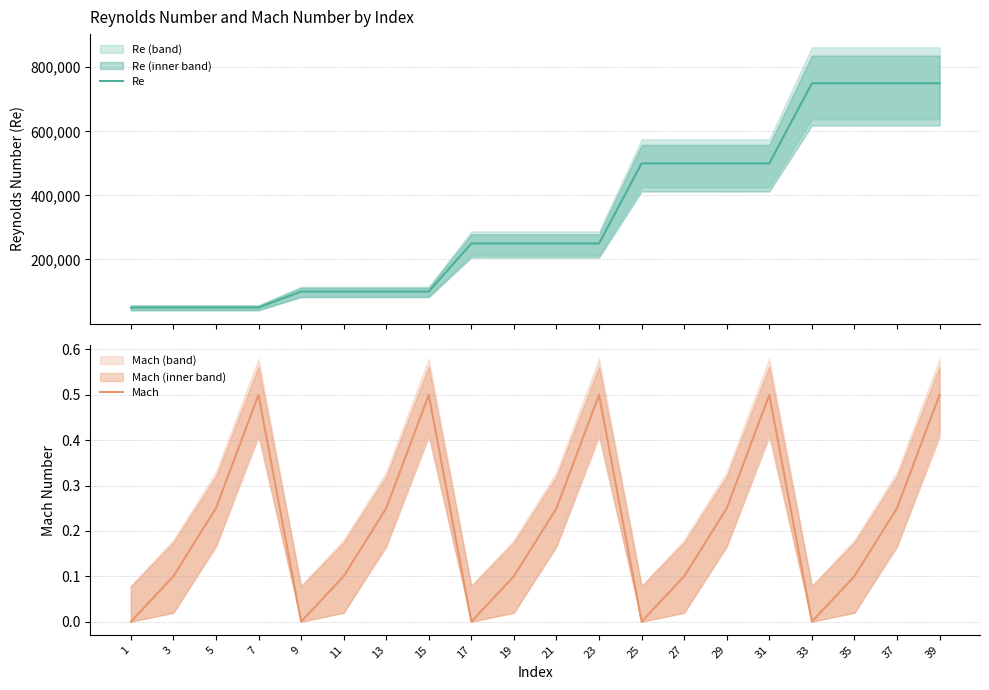

True or false: Re and Mach cross at least once.

False